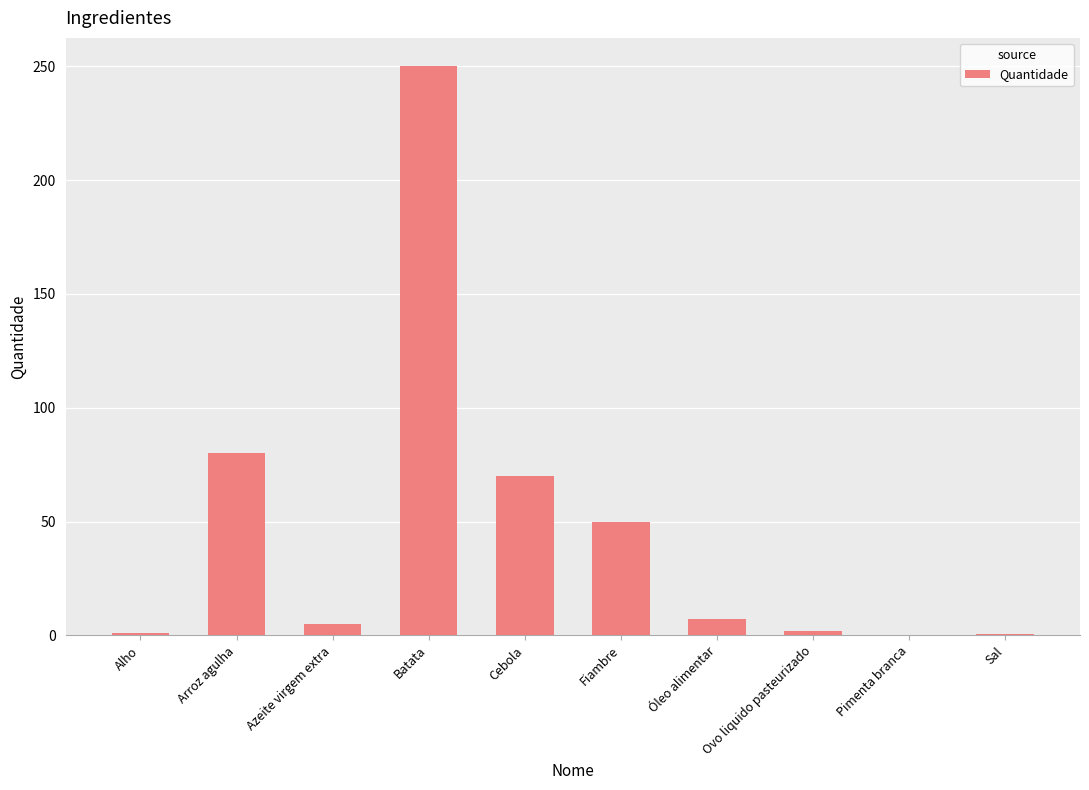

At which category does the chart reach its peak across all series?

Batata